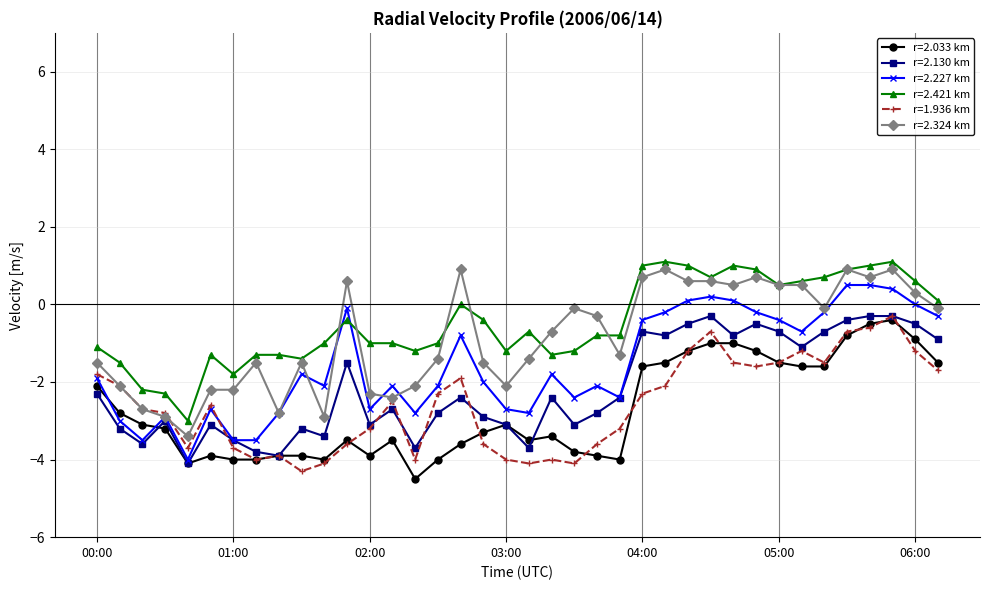

Count the number of categories in the chart.

38